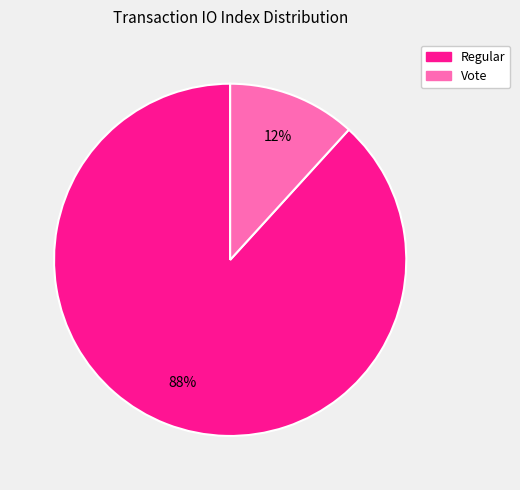

The Vote slice represents 22% of the pie. True or false?

False